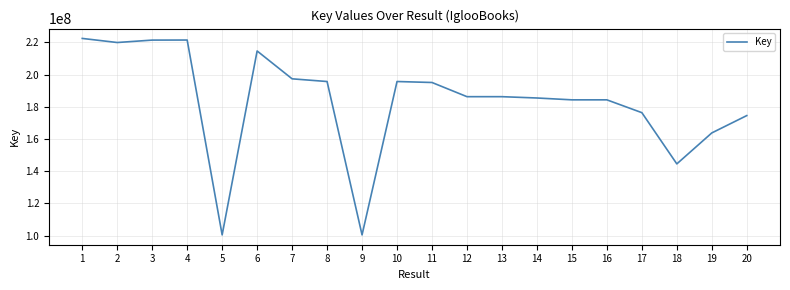

What is the minimum value shown in the chart?

100402922